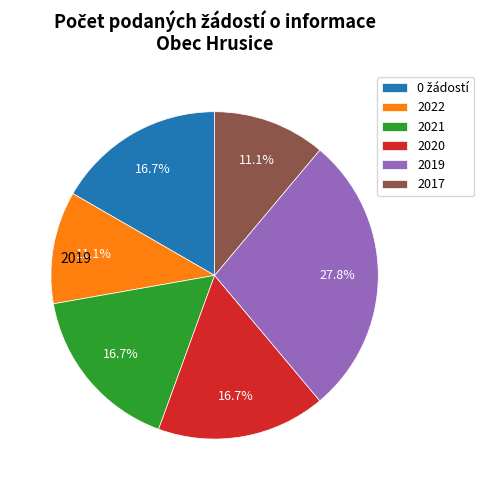

Which category has the biggest portion of the pie?

2019